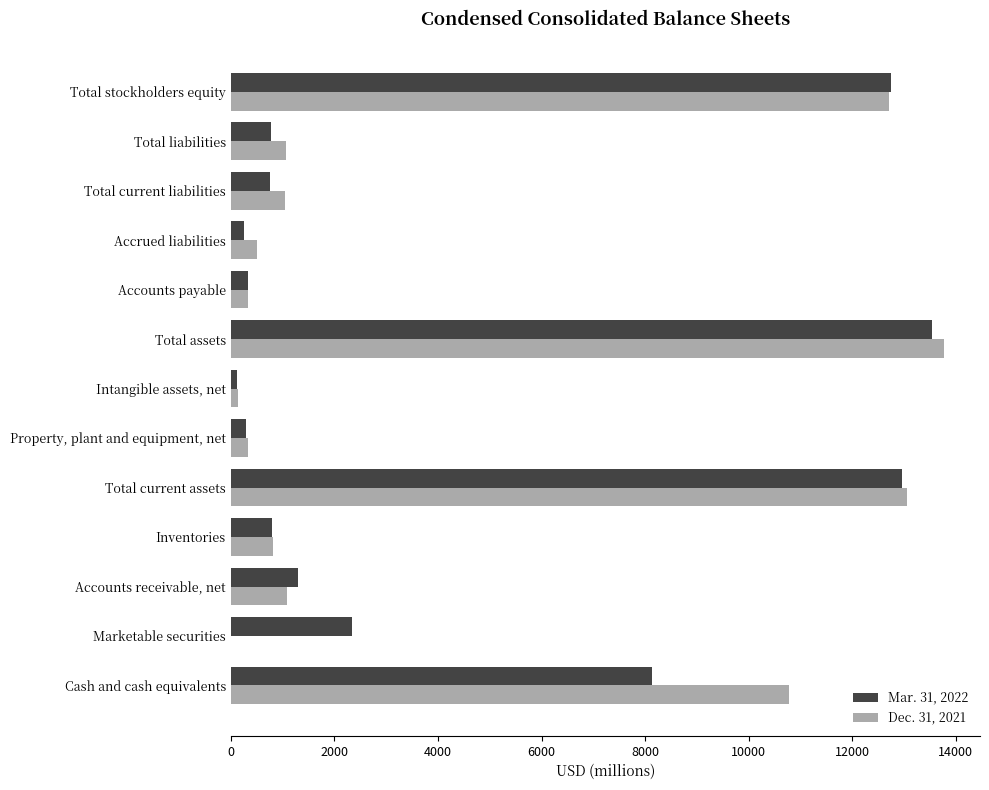

At which category is the sum across all series the highest?

Total assets